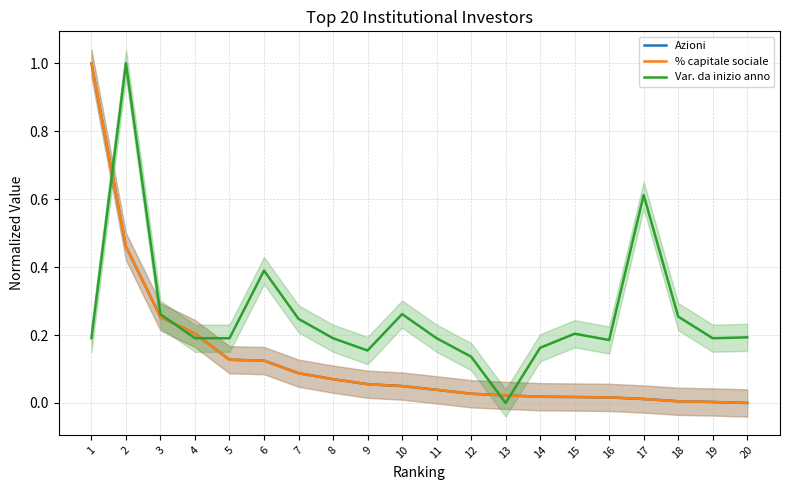

What is the average value of the % capitale sociale series?

0.1